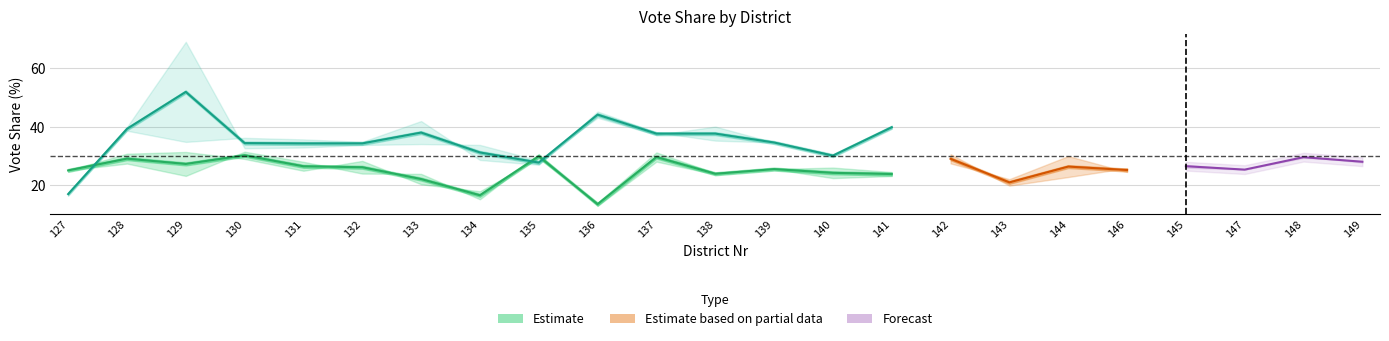

Which series ends up on top after the final intersection of DIE LINKE_Proz and Z_DIE LINKE_Proz?

DIE LINKE_Proz